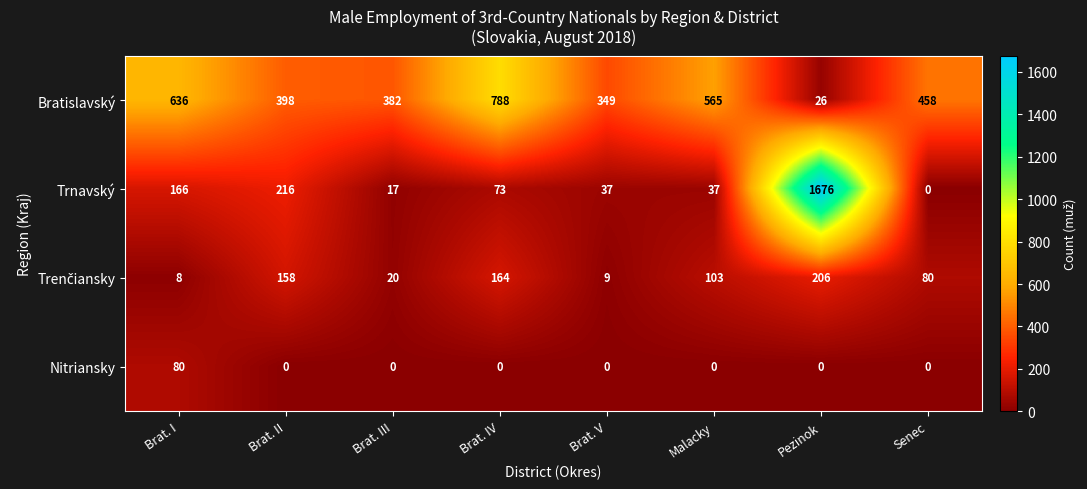

At which label does Trnavský first exceed 73?

Brat. I